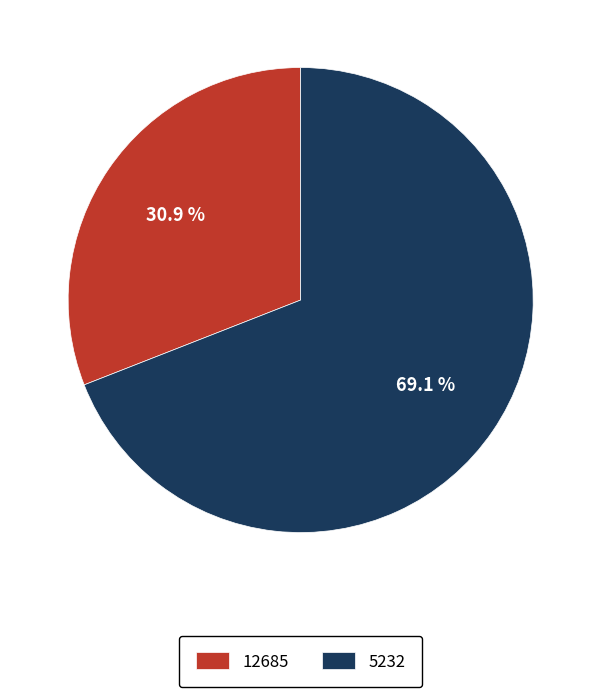

The 12685 slice represents 44% of the pie. True or false?

False